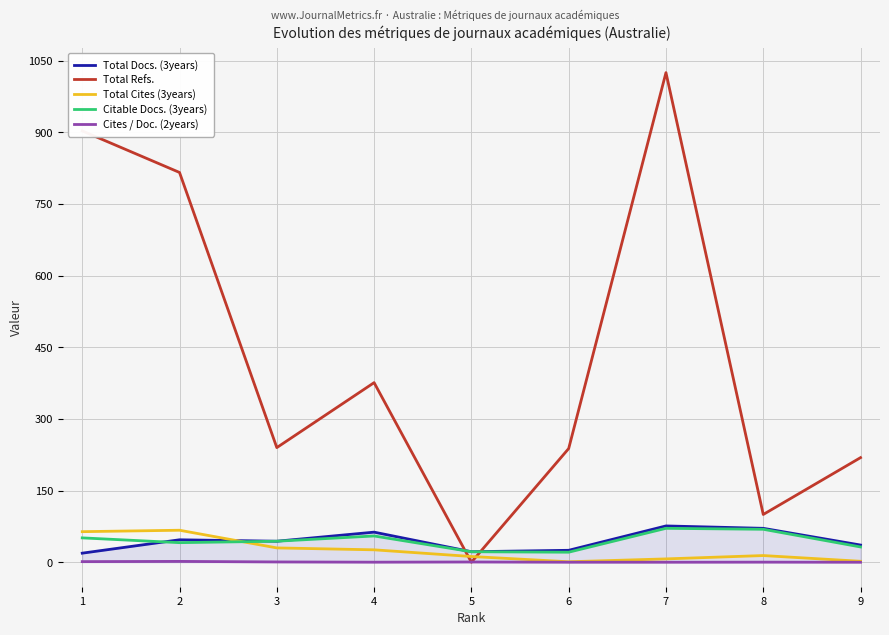

At which category is the sum across all series the highest?

7